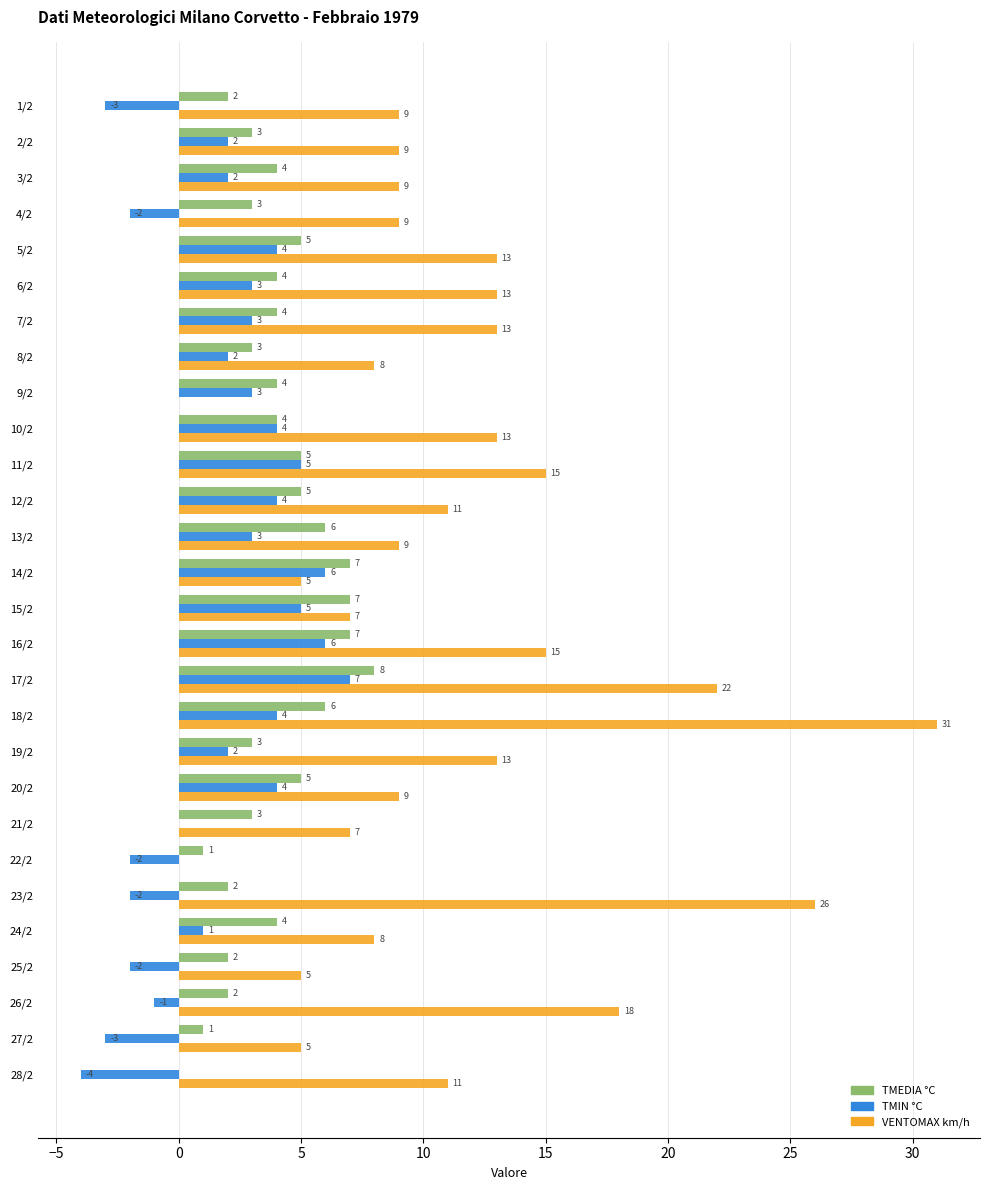

Is it true that TMEDIA °C equals 9 at 20/2?

False